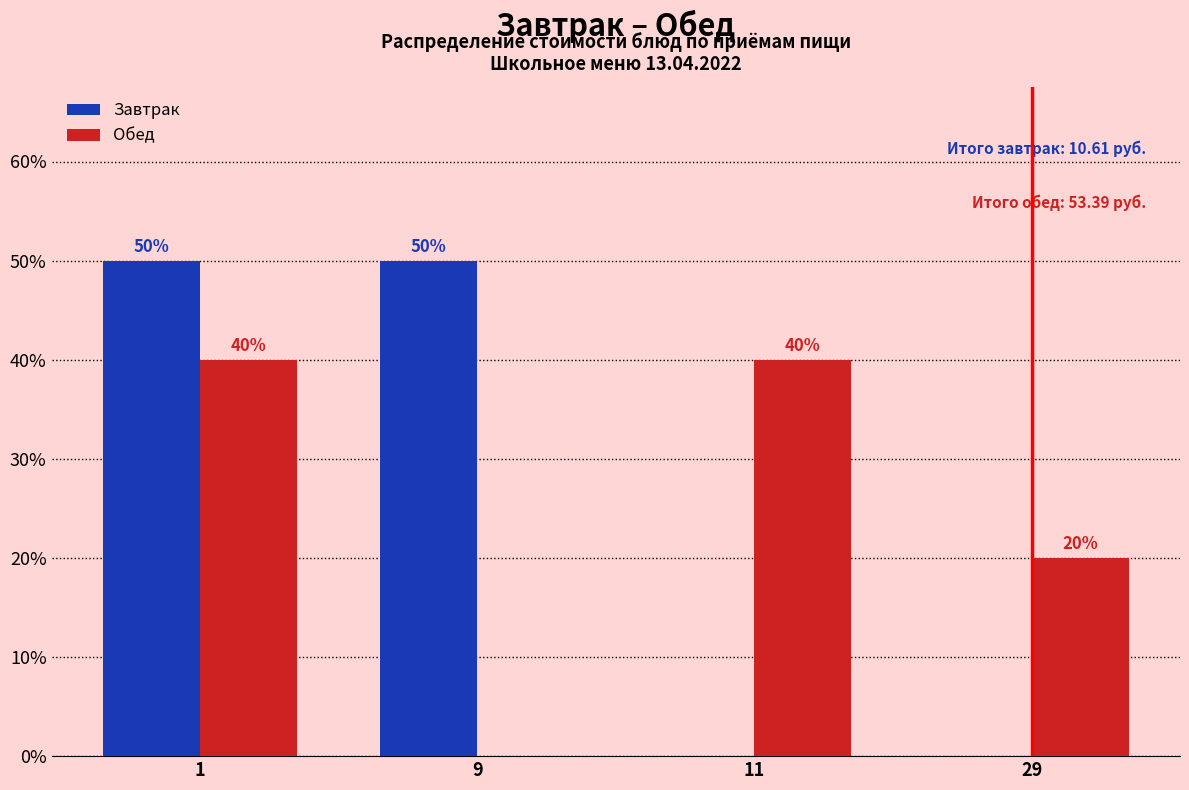

Reading left to right, list all the values displayed in this chart.

Завтрак: 1=50	9=50	11=0	29=0
Обед: 1=40	9=0	11=40	29=20